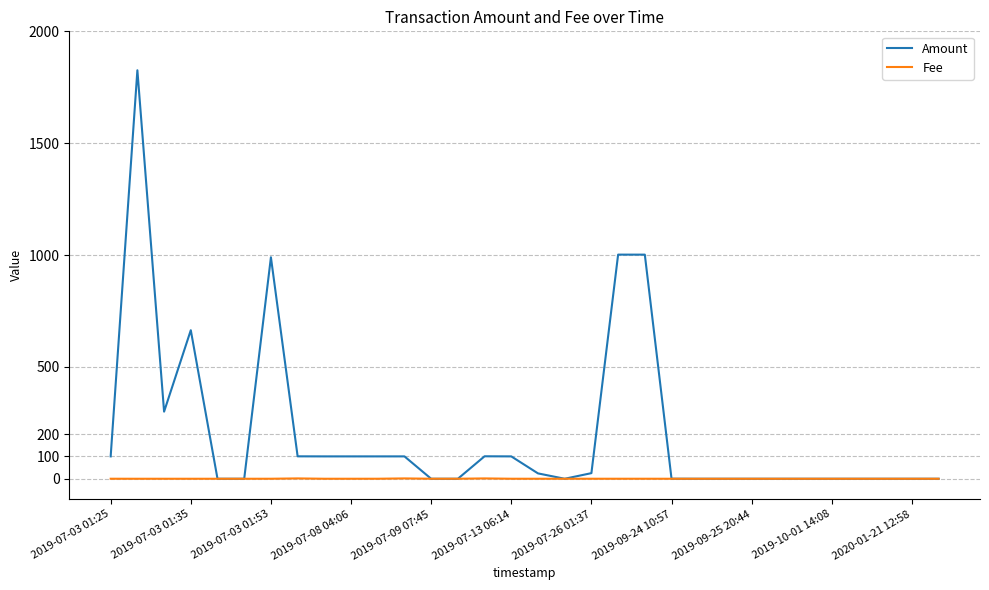

Which series ends up on top after the final intersection of Fee and Amount?

Fee